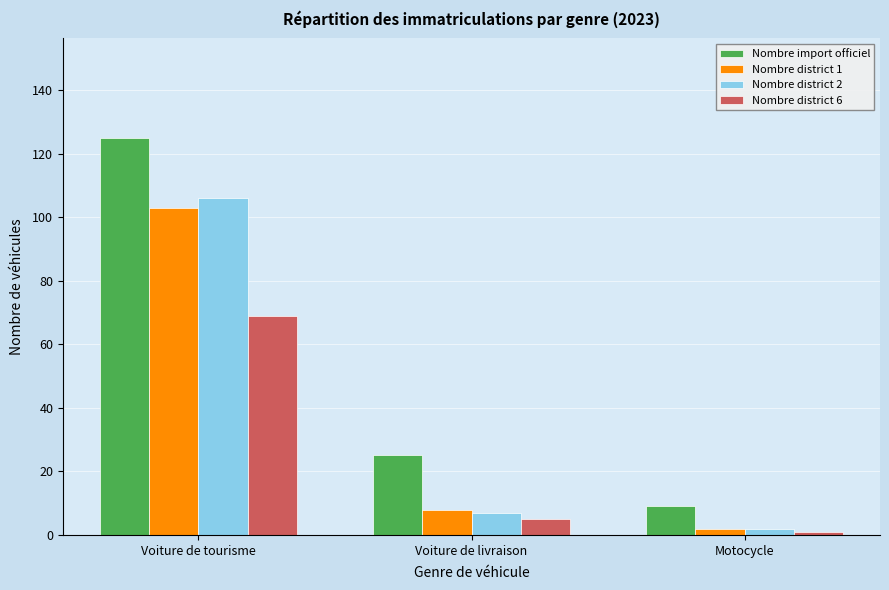

What is the average value of the Nombre district 1 series?

38